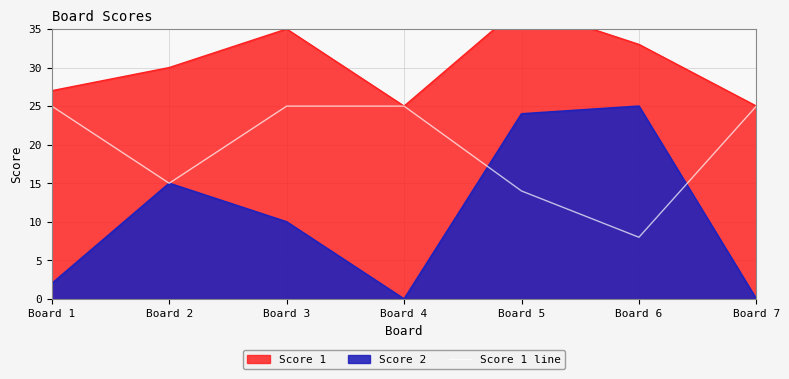

At which label does Score 1 line reach its minimum?

Board 6